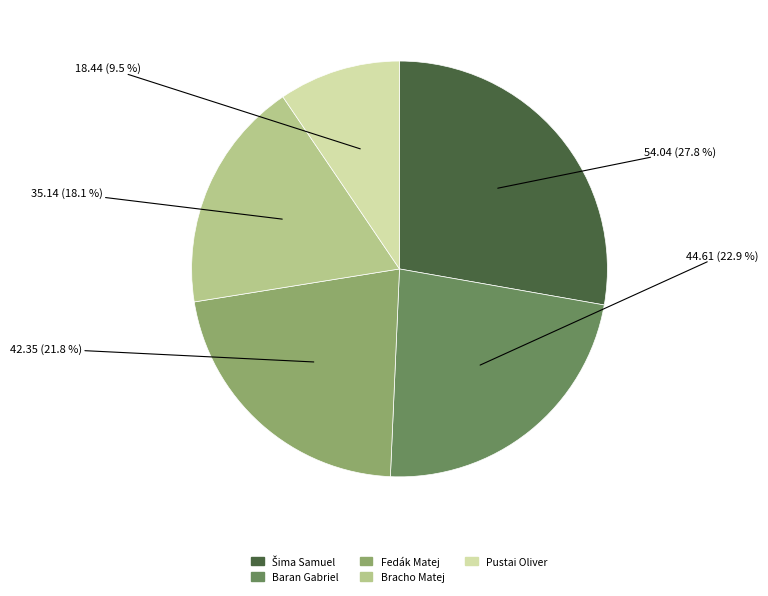

Is the sum of Pustai Oliver and Baran Gabriel greater than half?

No